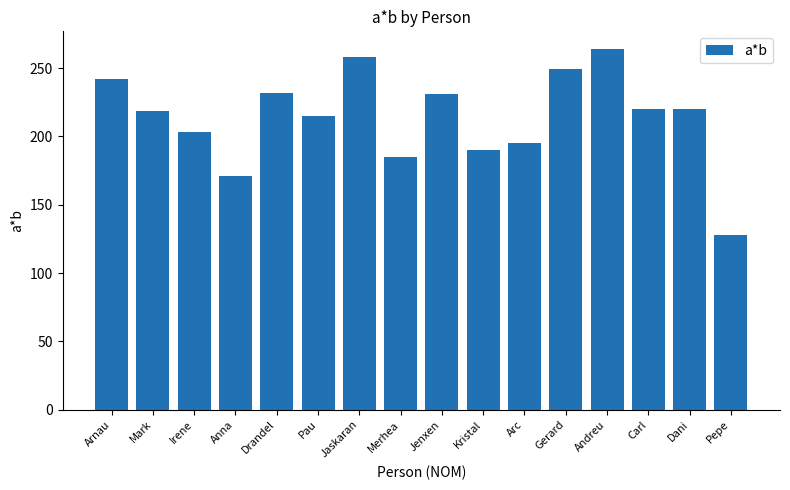

What is the ratio of the value at Pau to the value at Carl?

1.0